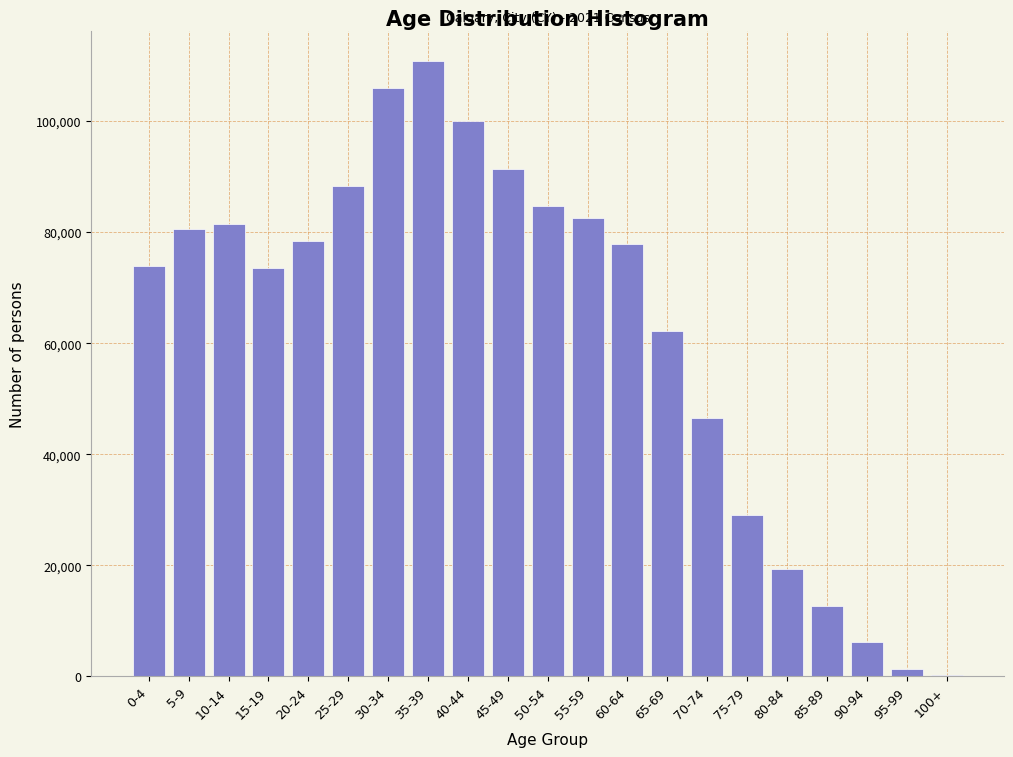

What is the sum of all values?

1306765